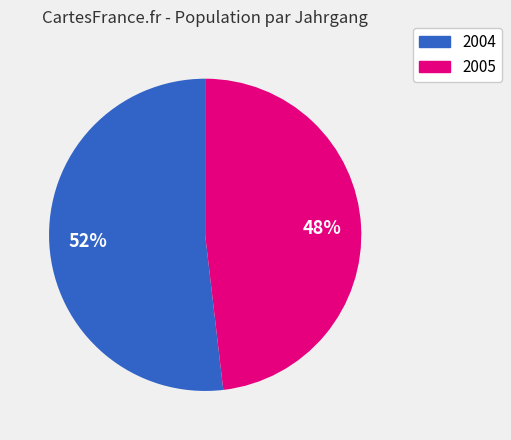

What percentage is the 2004 slice, to the nearest percent?

52%